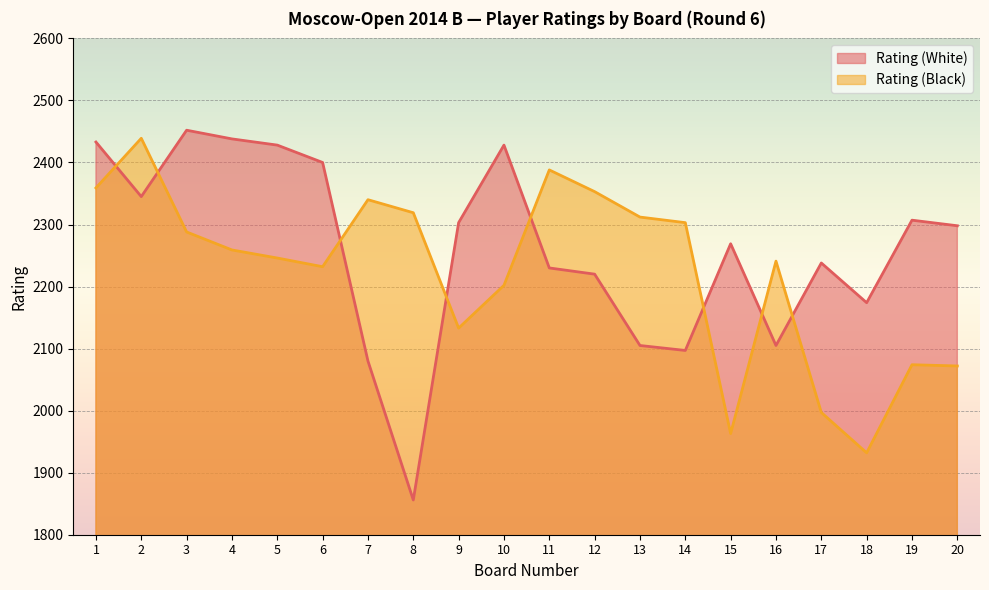

Does the chart display data point markers on the line(s)?

No